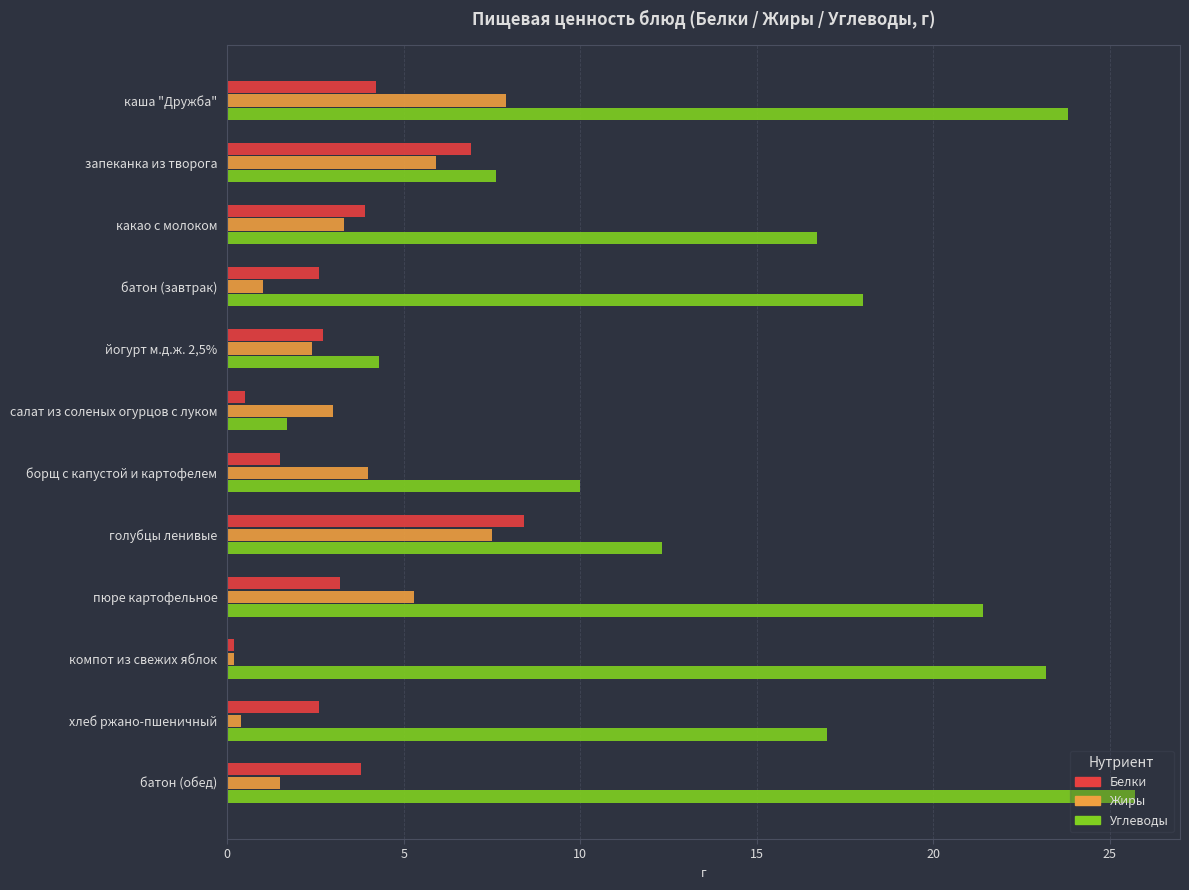

Between каша "Дружба" and салат из соленых огурцов с луком, which series saw the biggest shift?

Углеводы